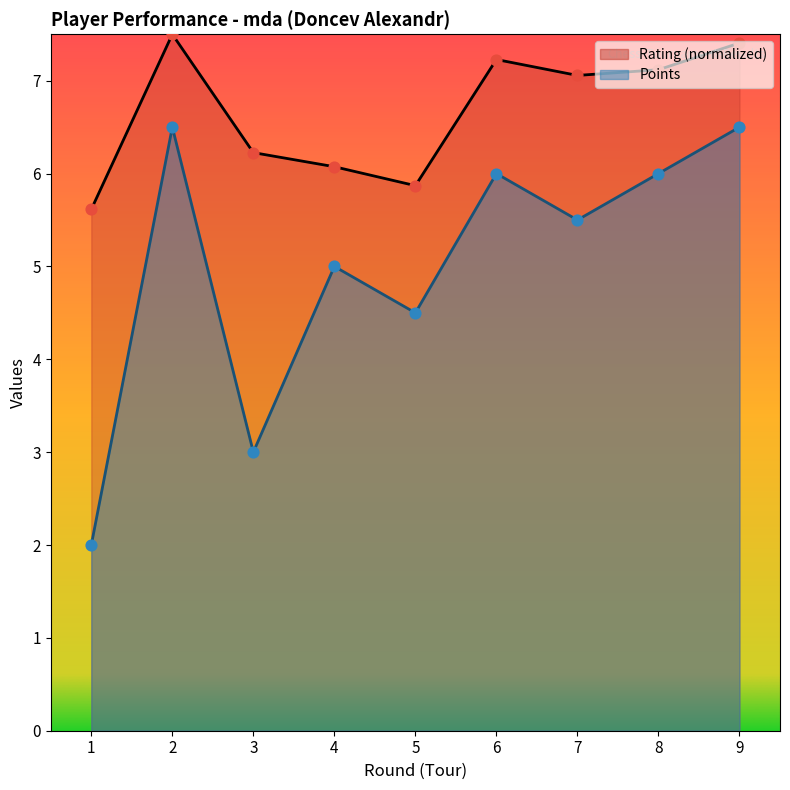

At which category is the sum across all series the highest?

2